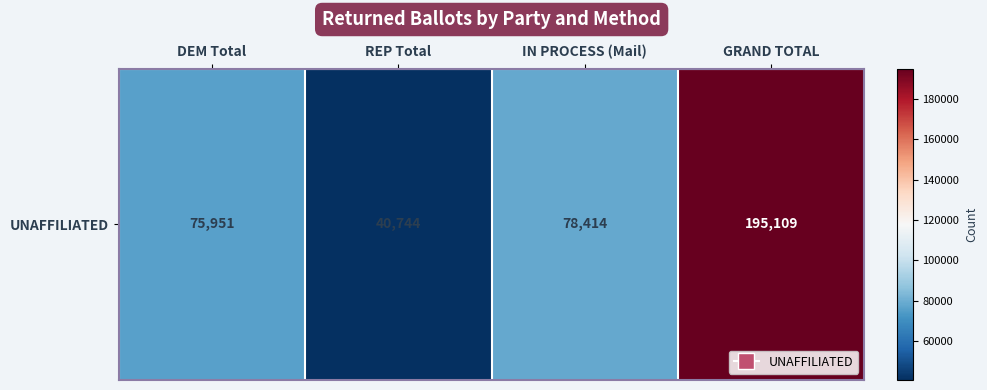

What is the average value?

97554